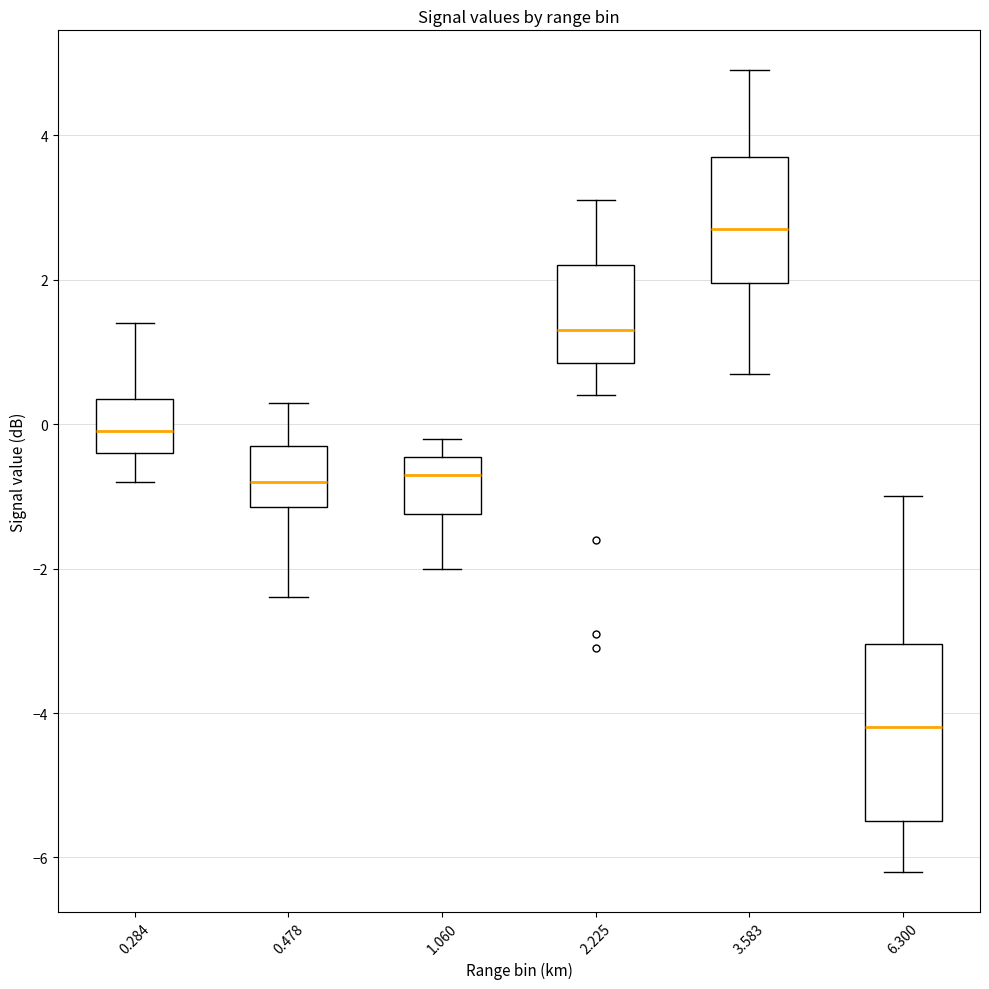

Which box is the tallest, from its lower edge to its upper edge?

6.300